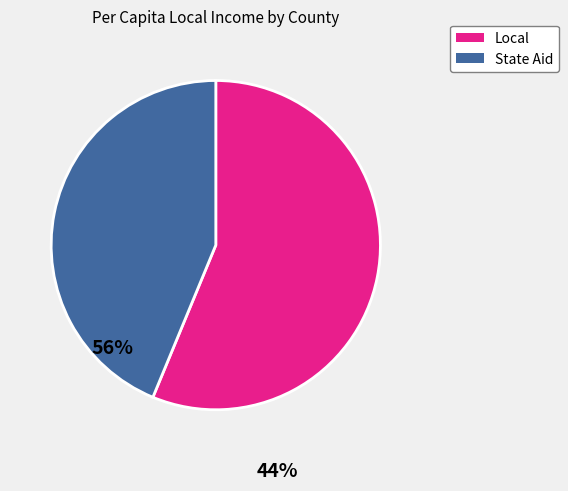

What is the largest slice in the pie chart?

Local